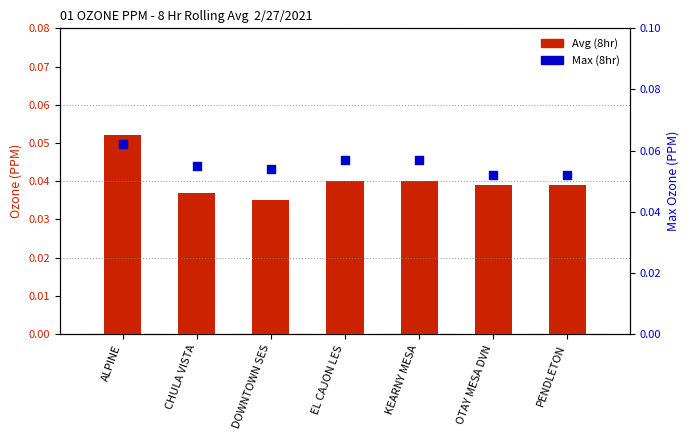

At which category is the sum across all series the highest?

ALPINE